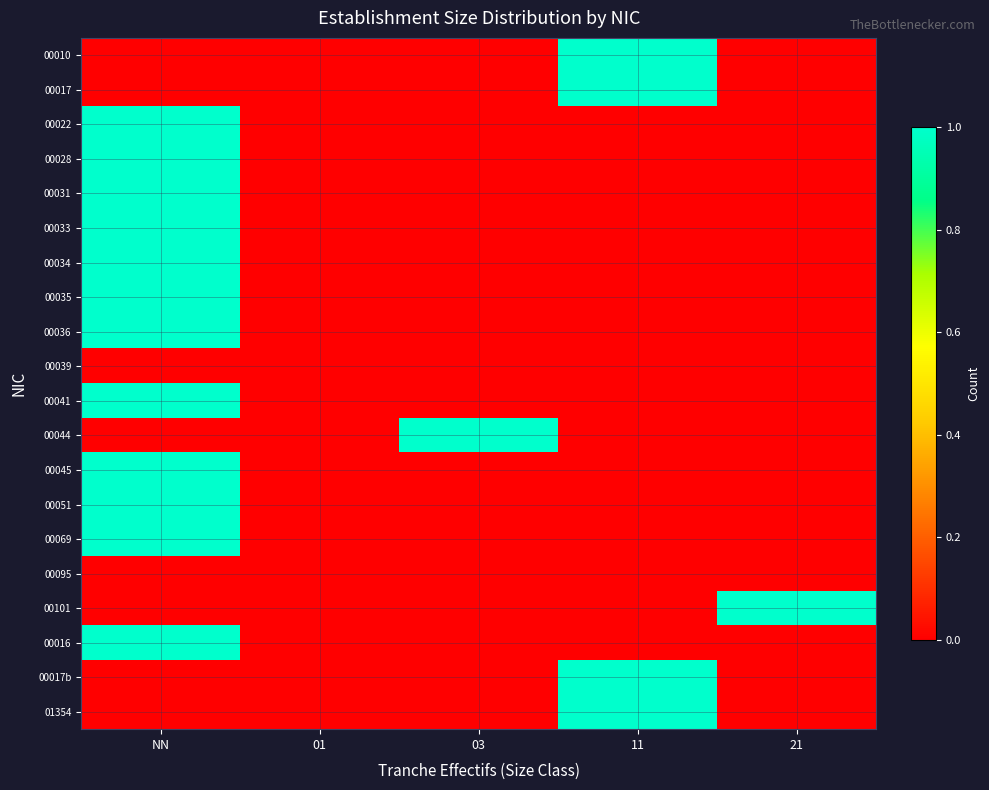

What is the total value across all series at 11?

4